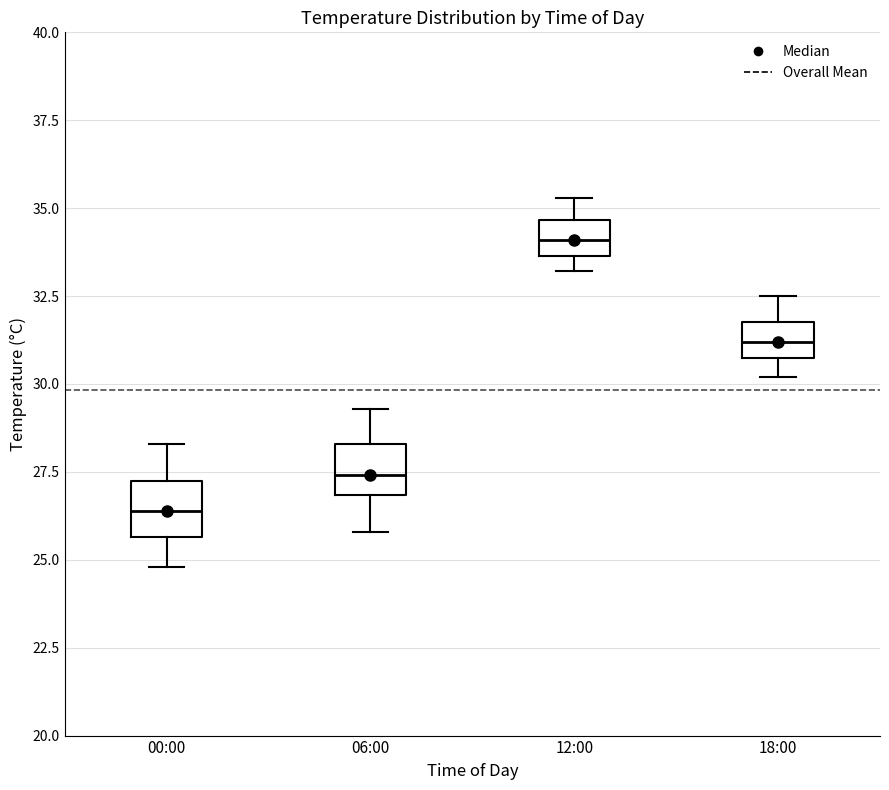

Reading left to right, read every box against the y-axis: the position of its median line, the range the box covers, and the ends of its whiskers. The values are not printed on the chart, so give them approximately, as read against the axis.

00:00: median 26.5, box 25.5 to 27.5, whiskers 25.0 to 28.5
06:00: median 27.5, box 27.0 to 28.5, whiskers 26.0 to 29.5
12:00: median 34.0, box 33.5 to 34.5, whiskers 33.0 to 35.5
18:00: median 31.0 (inside the box), box 31.0 to 32.0, whiskers 30.0 to 32.5